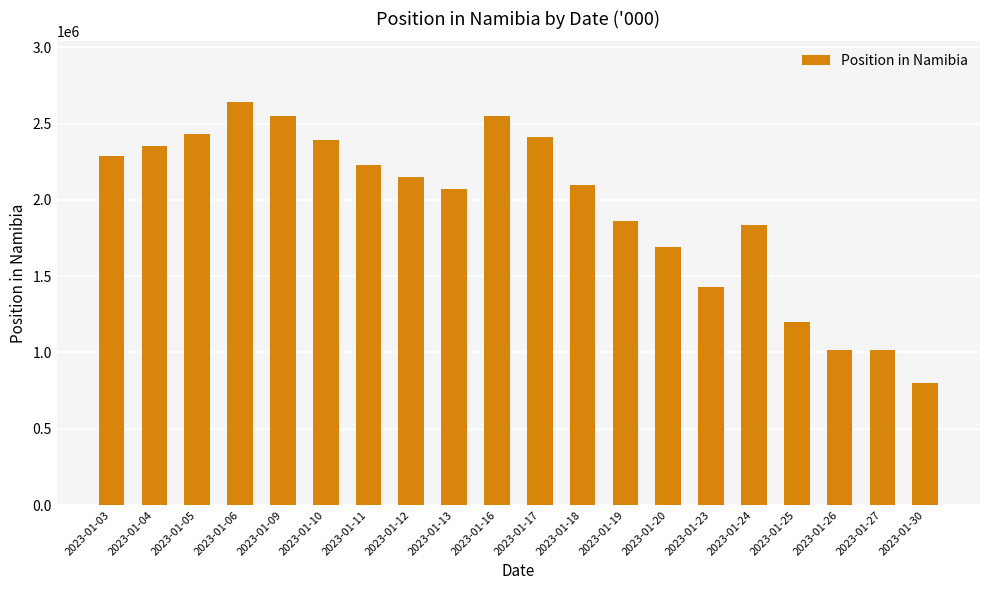

What is the minimum value shown in the chart?

801061.5